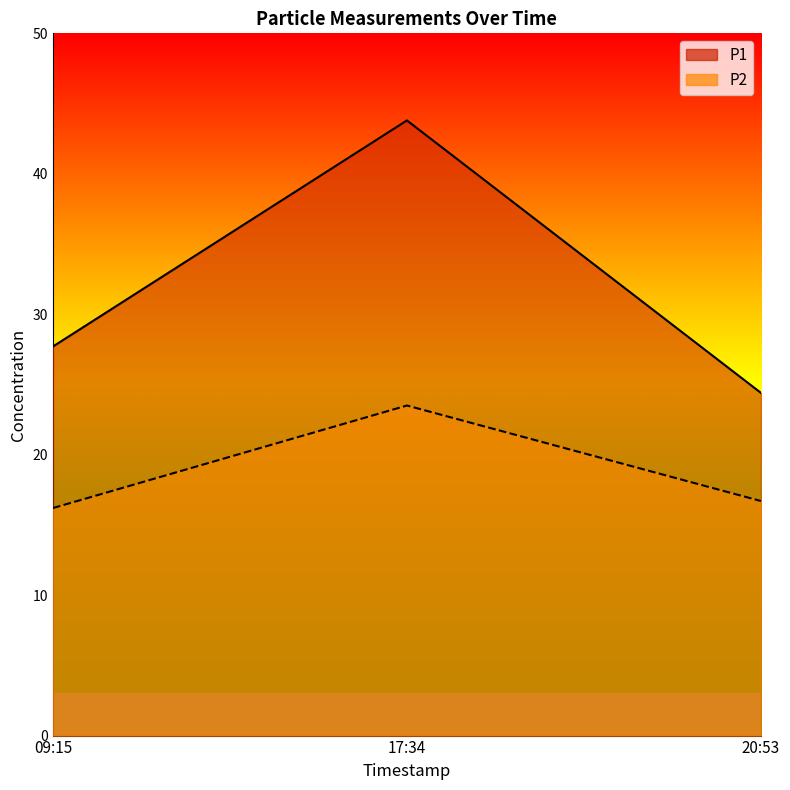

What are all the series names shown in the legend?

P1, P2